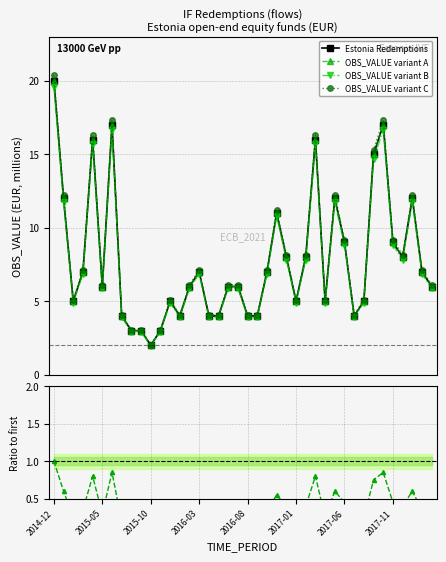

The value of Ratio to first at 17 is 0.1. True or false?

False